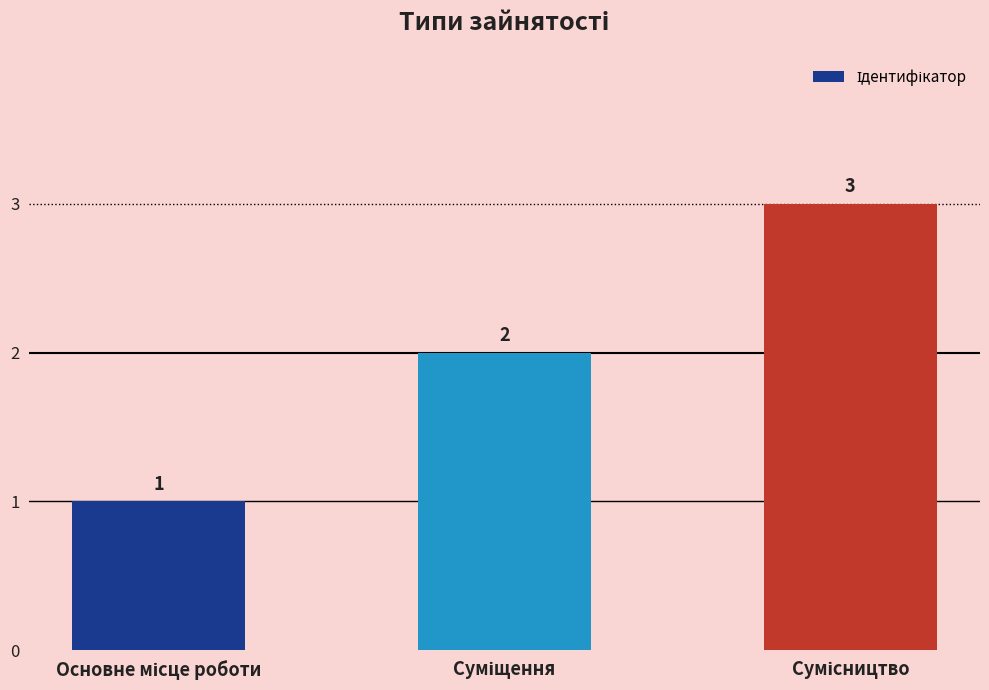

What is the greatest value displayed?

3